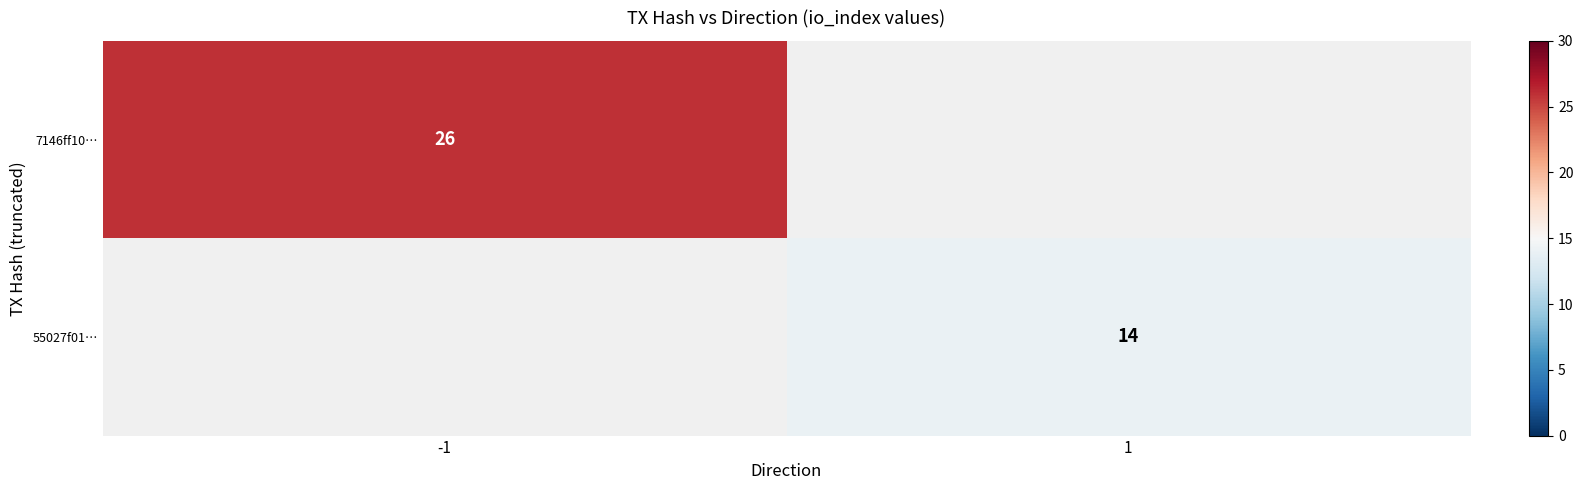

True or false: 55027f01… has a value of 19 at 1.

False